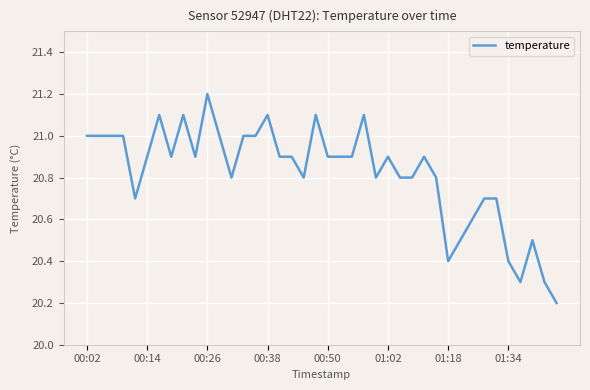

What is the maximum value shown in the chart?

21.2